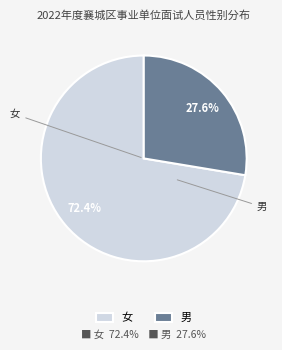

What percentage is the 男 slice, to the nearest percent?

28%